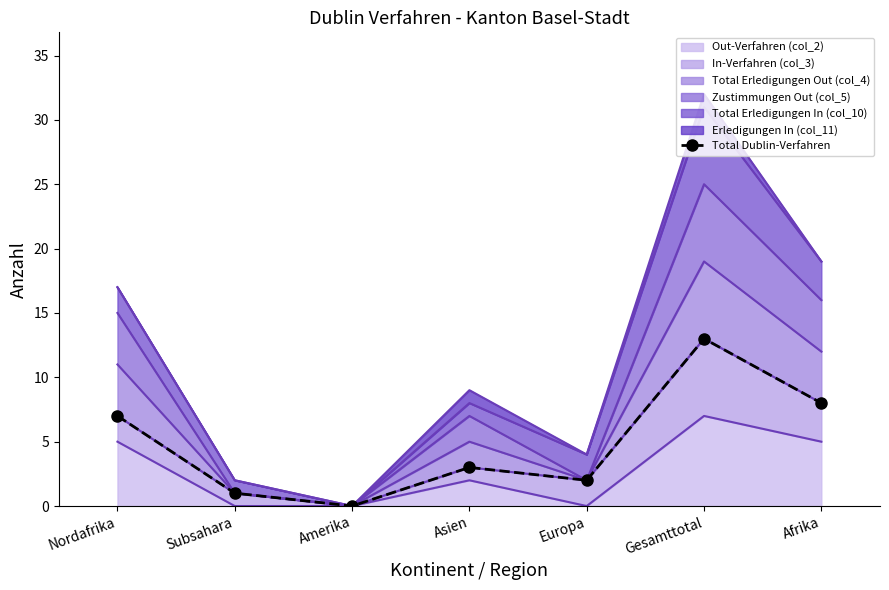

How many lines are shown in the chart?

1